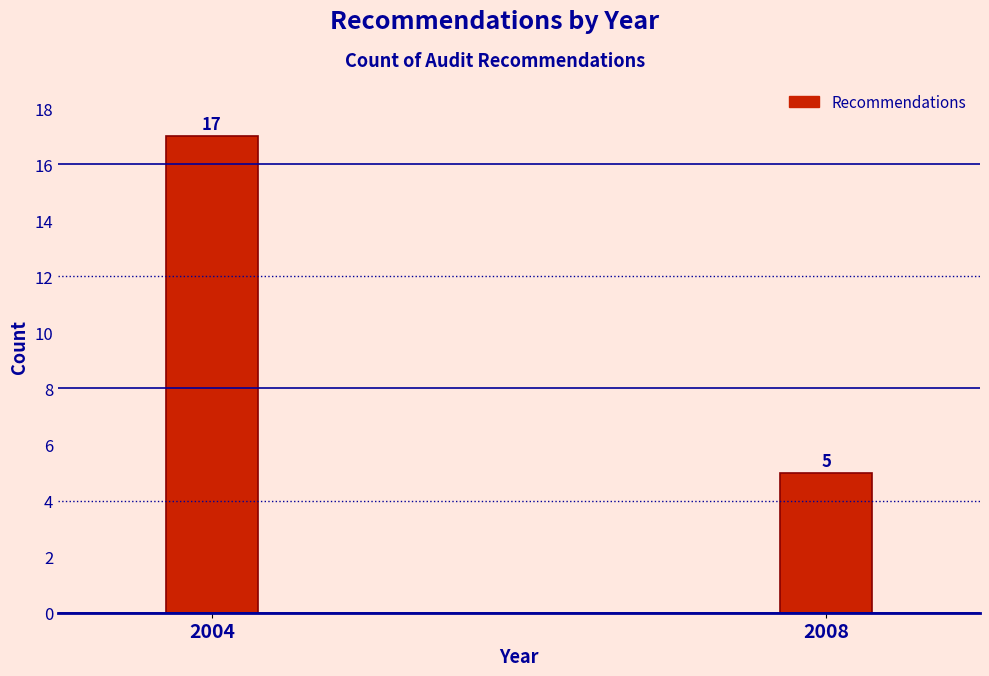

Reading right to left, list all the values displayed in this chart.

5	17